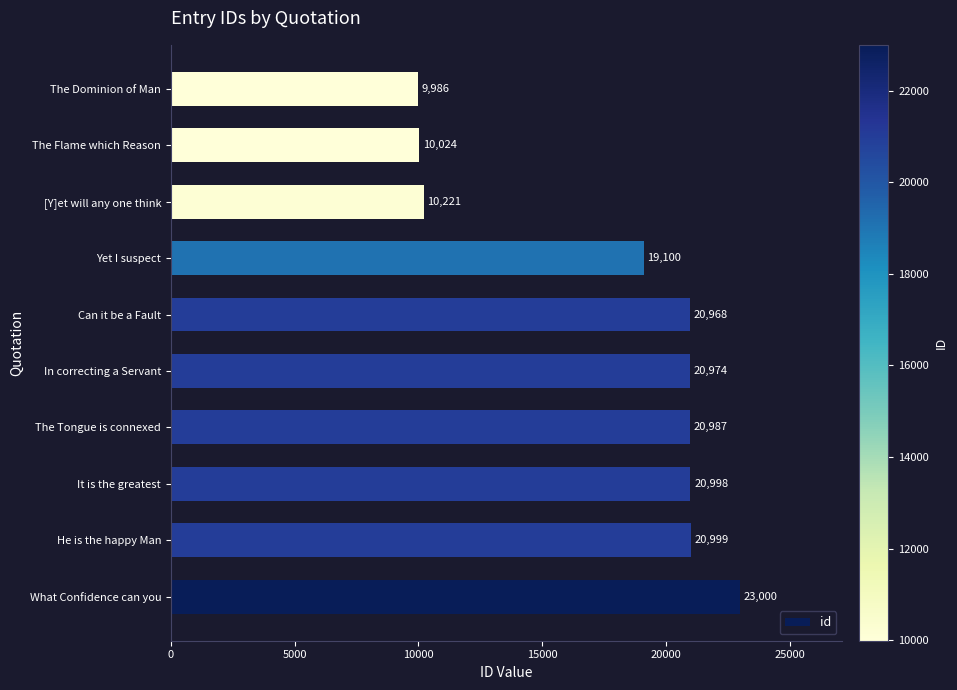

What is the difference between the maximum and minimum values?

13014